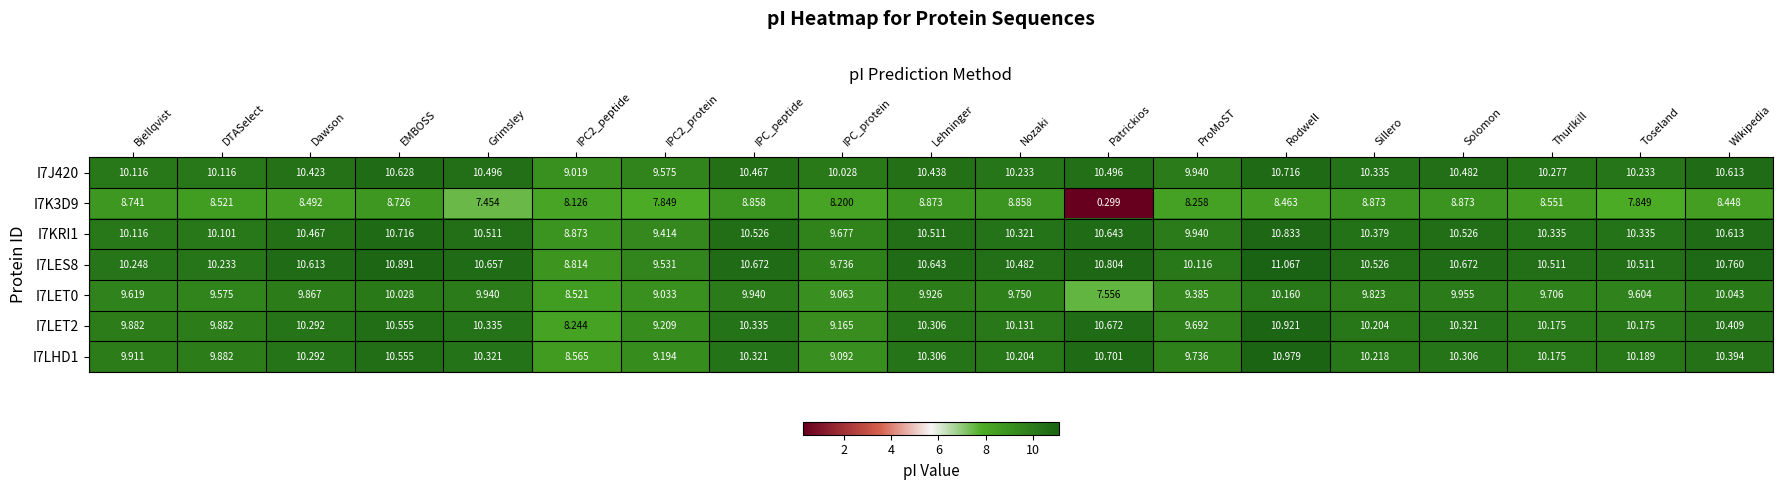

What is the difference between the highest and lowest values at Rodwell?

2.6